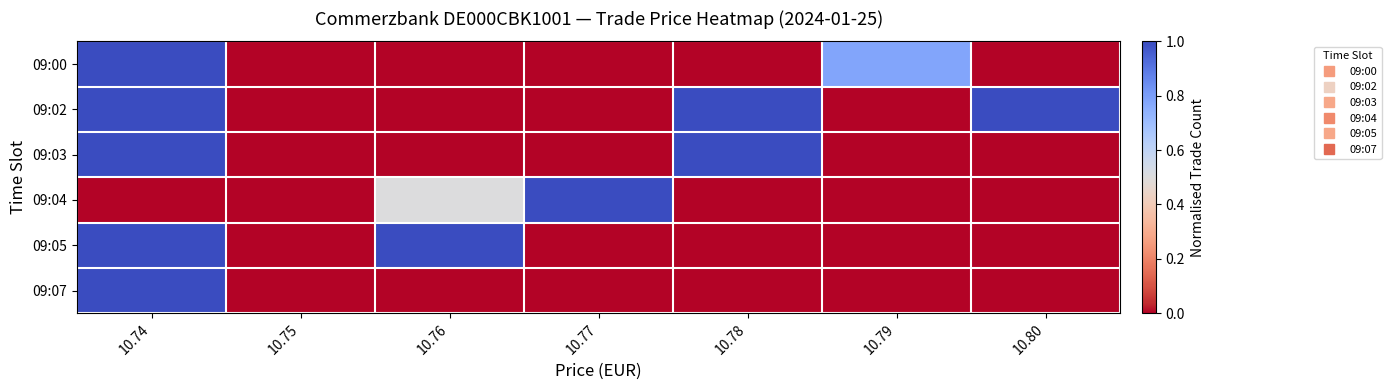

Which series has the largest range (max minus min)?

09:00